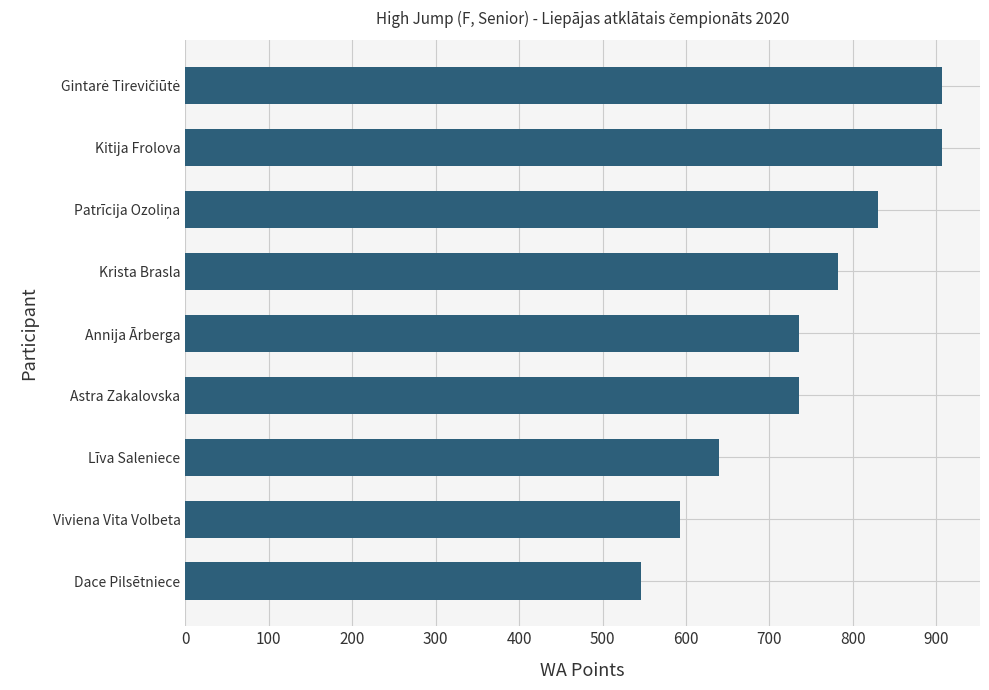

How many data points does each series have?

9